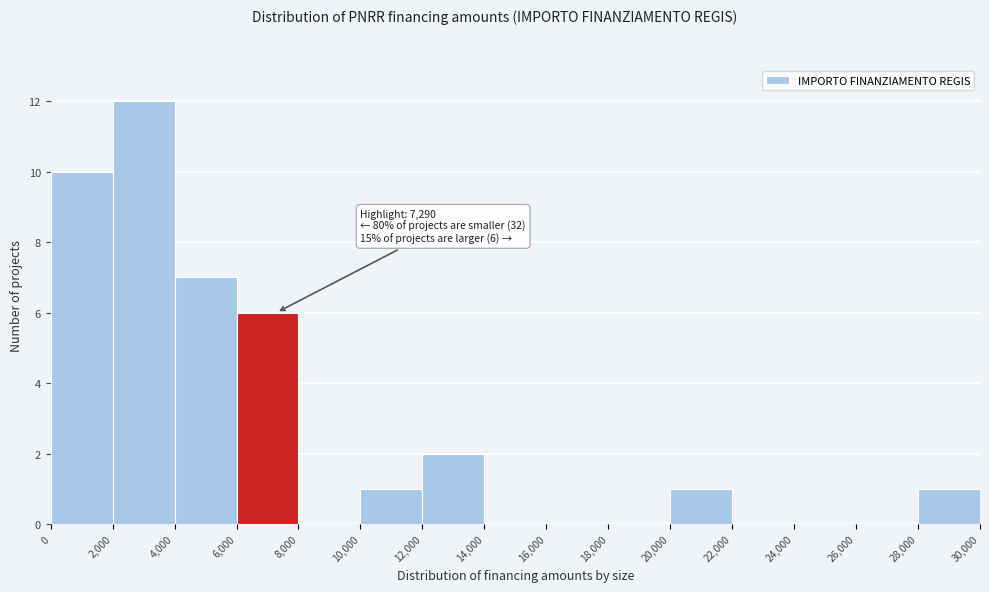

Over which range of the x-axis is the bar tallest?

2,000 to 4,000